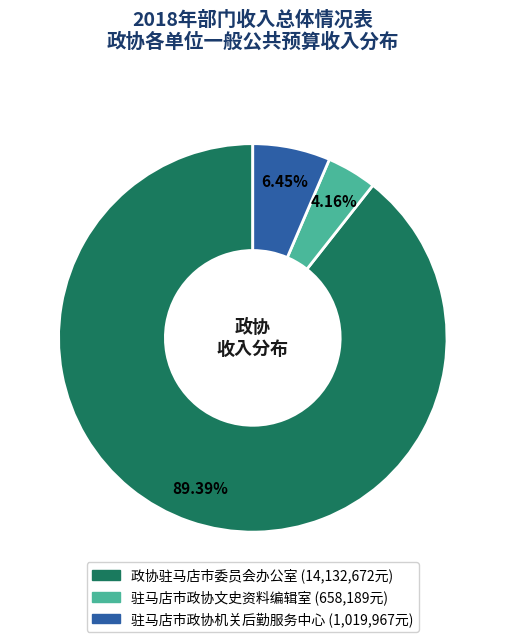

Count the number of slices in the pie.

3